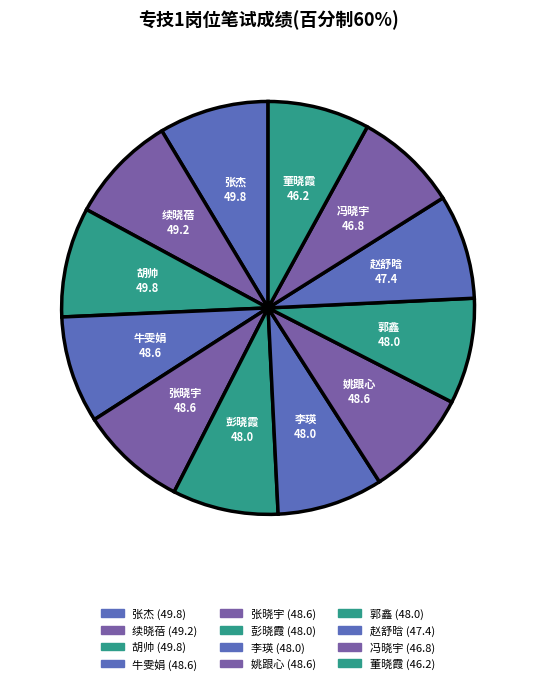

To the nearest percent, what is the combined percentage of 彭晓霞 and 冯晓宇?

16%